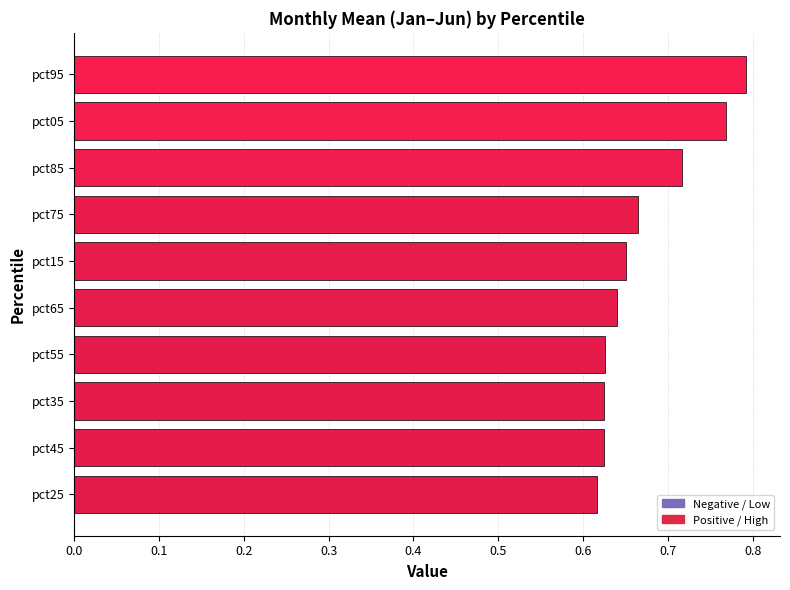

What is the sum of the values at pct25 and pct65?

1.3